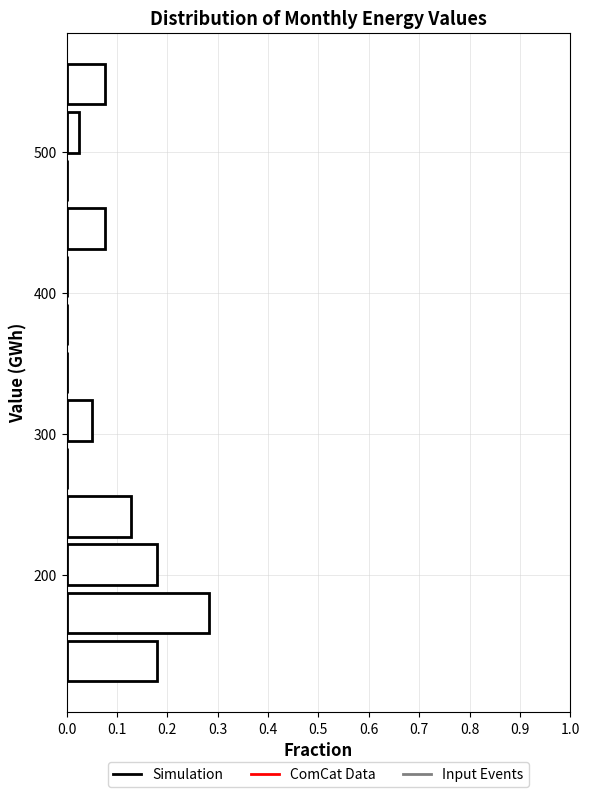

Around what value on the y-axis is the longest bar? Give the approximate position of its centre, as read against the axis.

170